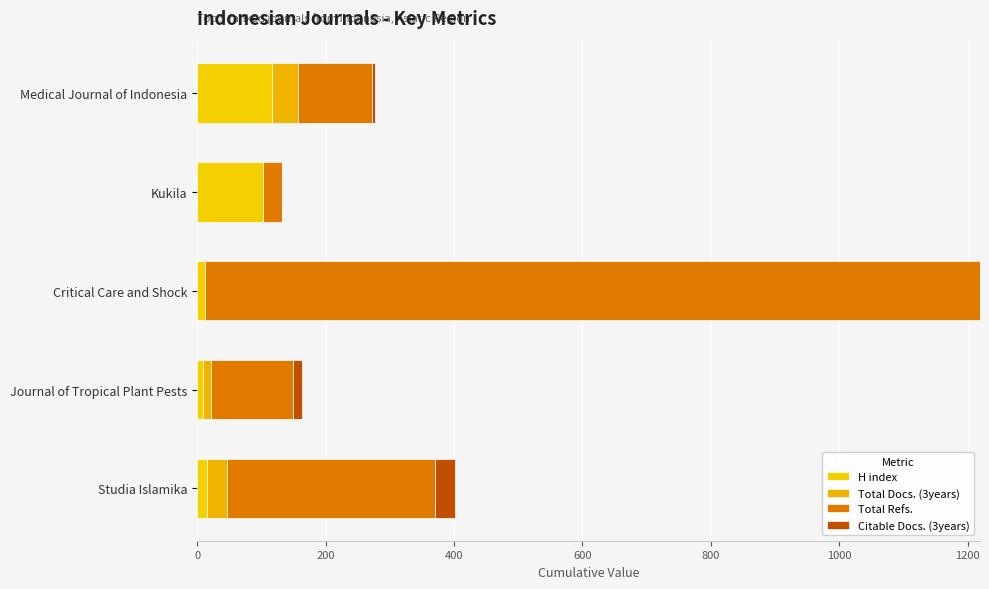

How many distinct data groups are displayed?

4